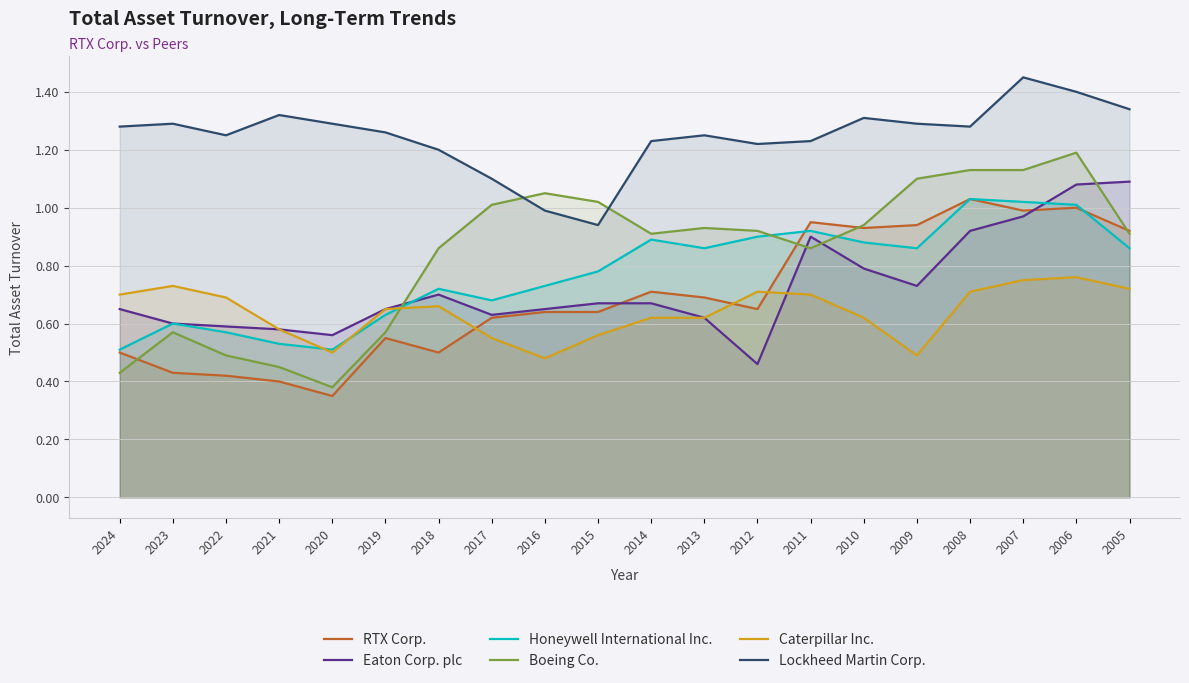

What is the average value of the Honeywell International Inc. series?

0.8